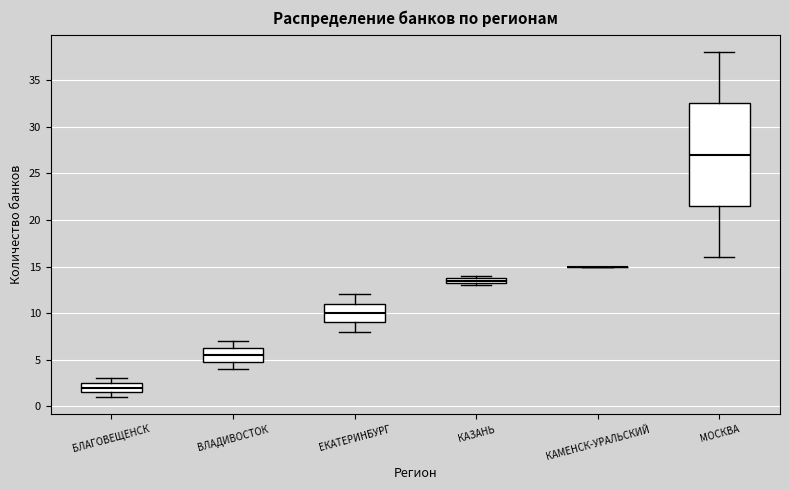

Which box is the tallest, from its lower edge to its upper edge?

МОСКВА